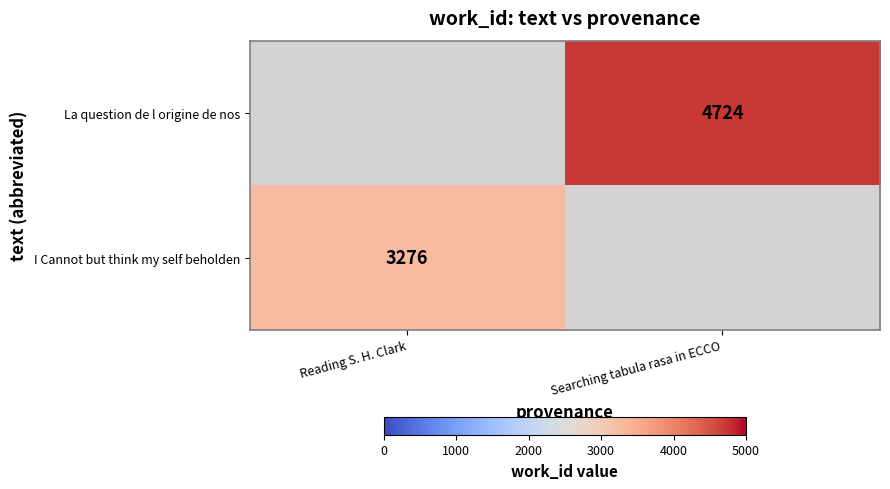

At how many categories does at least one series exceed 4085?

1